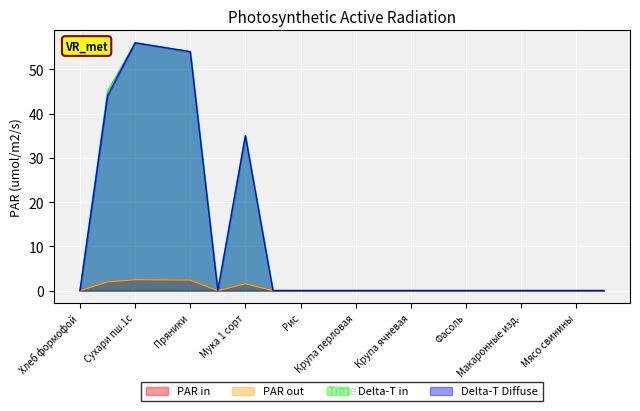

How many Delta-T Diffuse values are between 0 and 35?

16